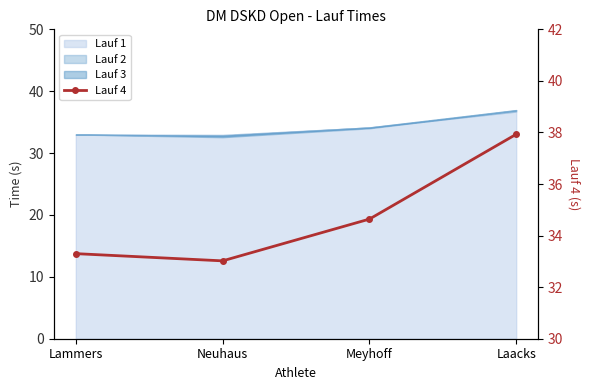

What is the greatest value displayed?

37.9